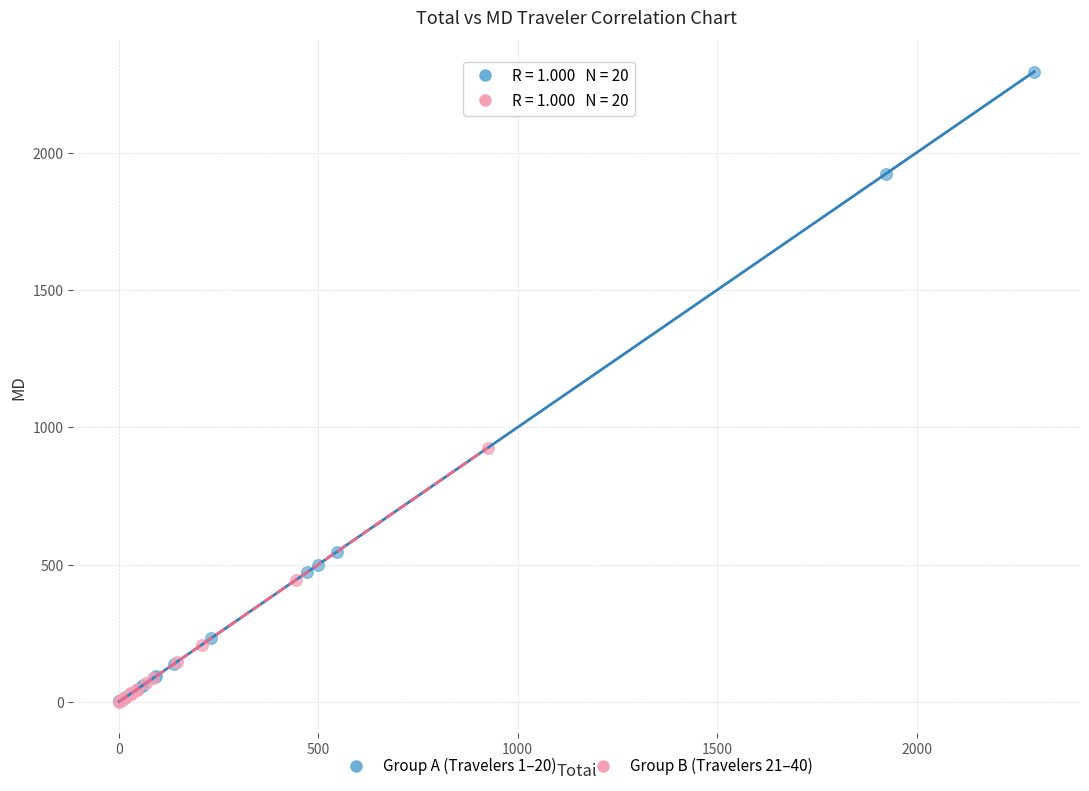

Which series reaches the maximum Y coordinate?

Group A (Travelers 1–20)